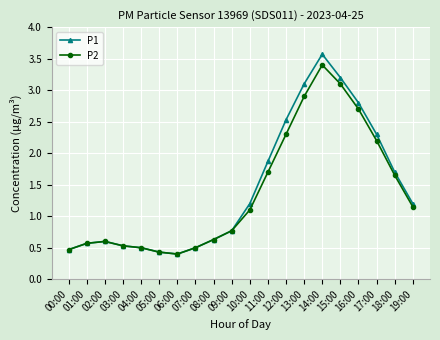

True or false: P1 has more than 0 interior local peaks.

True